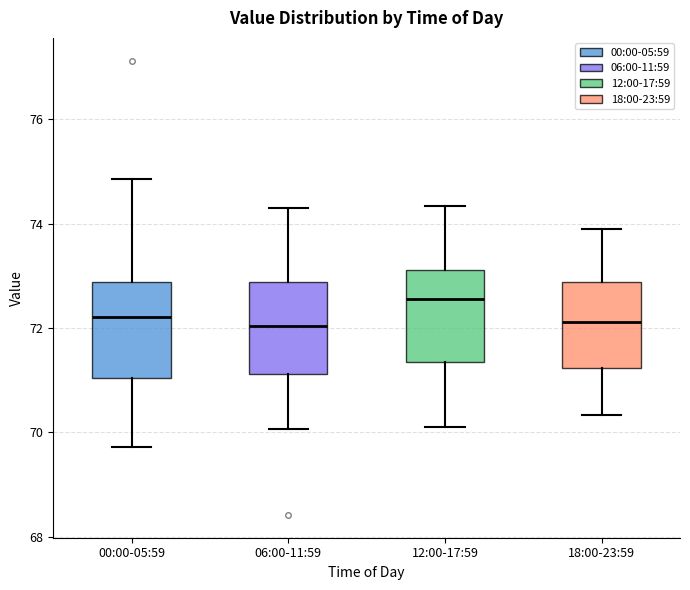

Reading left to right, read every box against the y-axis: the position of its median line, the range the box covers, and the ends of its whiskers. The values are not printed on the chart, so give them approximately, as read against the axis.

00:00-05:59: median 72.2, box 71.0 to 72.8, whiskers 69.8 to 74.8
06:00-11:59: median 72.0, box 71.2 to 72.8, whiskers 70.0 to 74.2
12:00-17:59: median 72.6, box 71.4 to 73.2, whiskers 70.2 to 74.4
18:00-23:59: median 72.2, box 71.2 to 72.8, whiskers 70.4 to 73.8